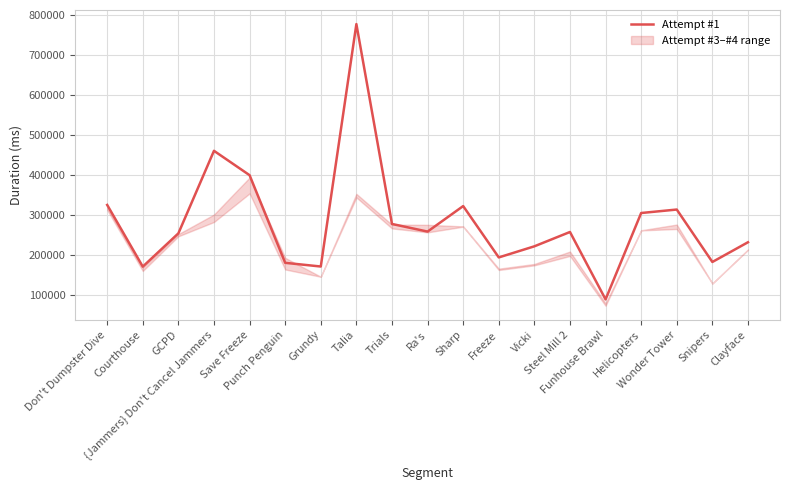

Is this an area chart (filled region under the line)?

No